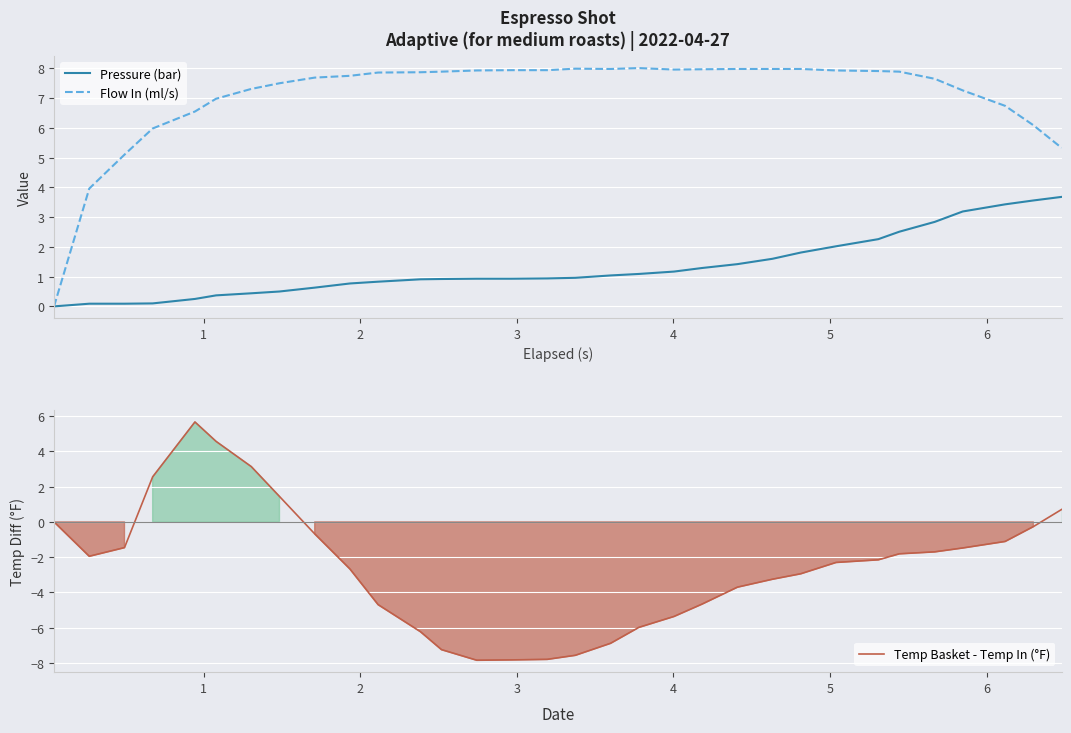

How many interior local valleys does the Temp Basket - Temp In (°F) series have?

2